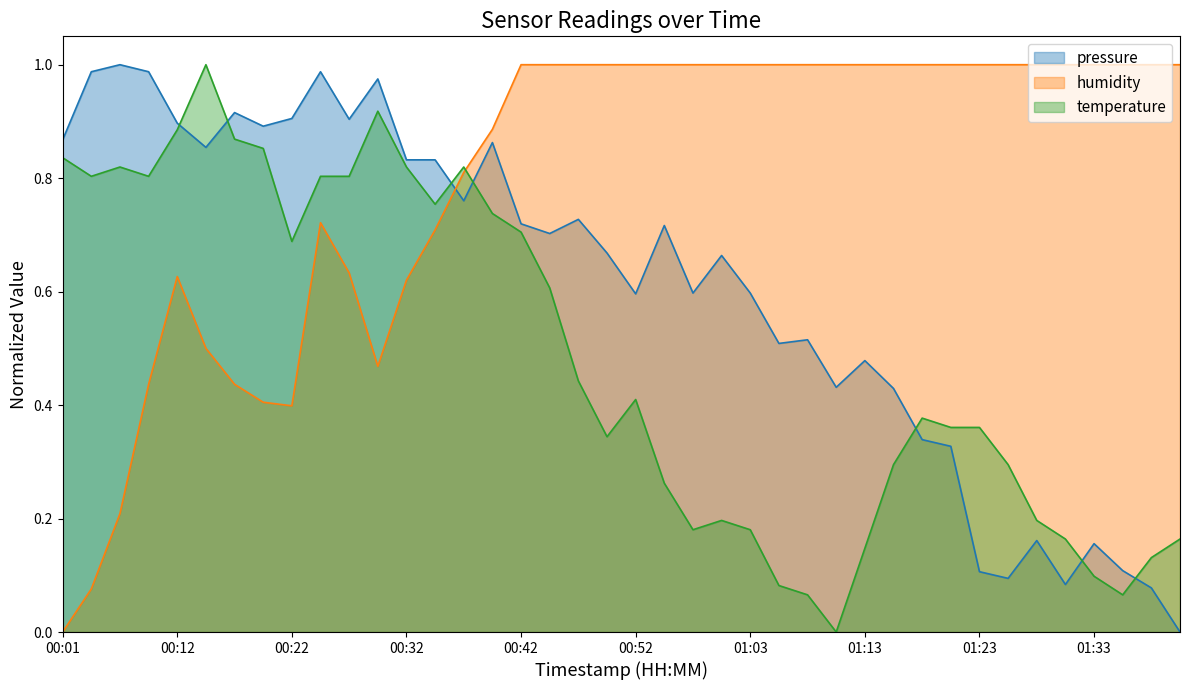

Rank the series by their maximum value, from lowest to highest.

pressure, humidity, temperature